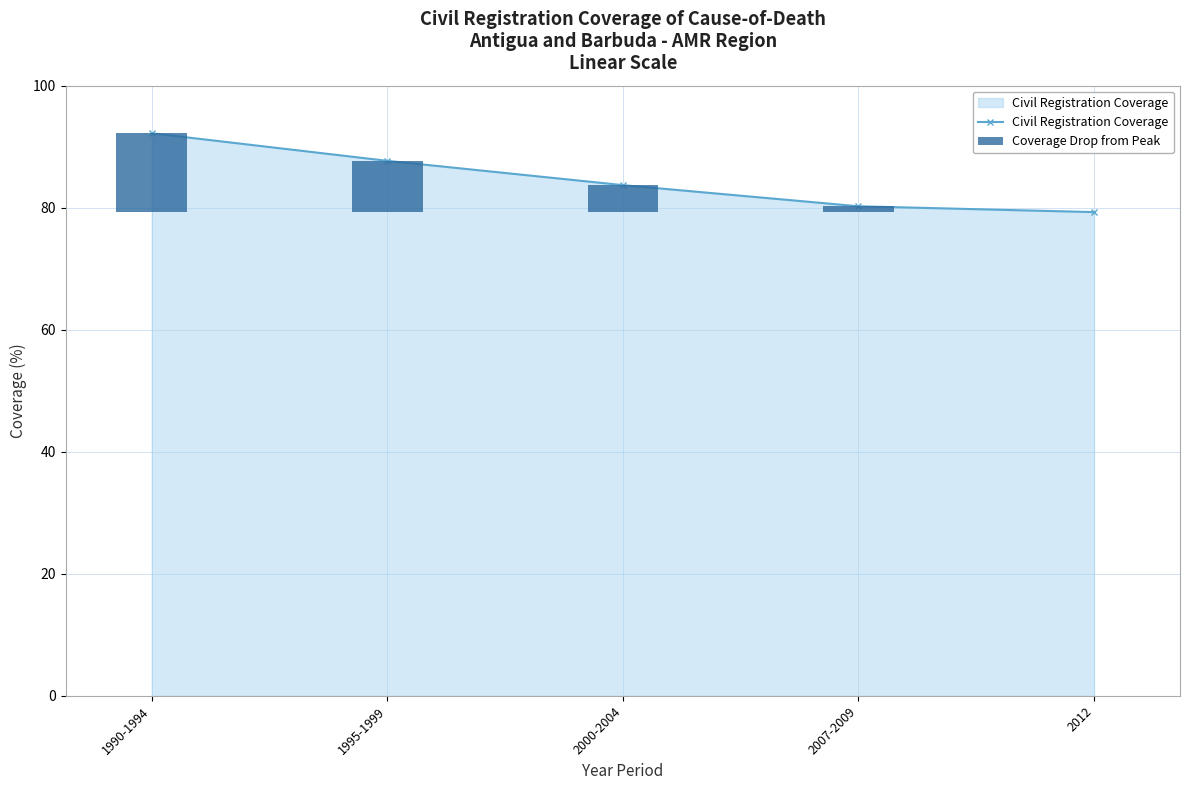

Which series has the largest total across all categories?

Civil Registration Coverage